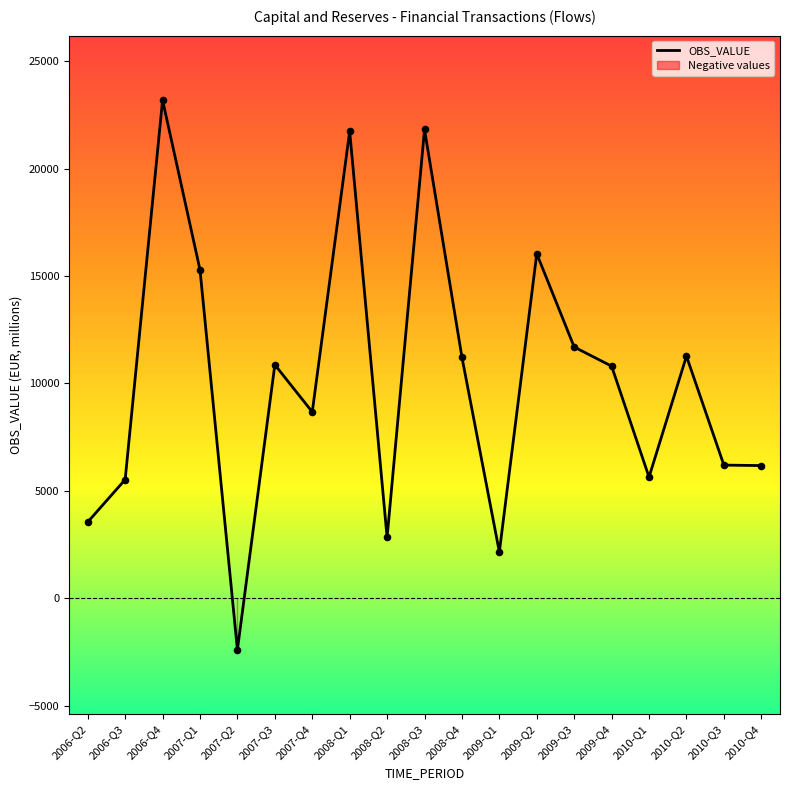

Which has a higher value, 2009-Q2 or 2008-Q3?

2008-Q3